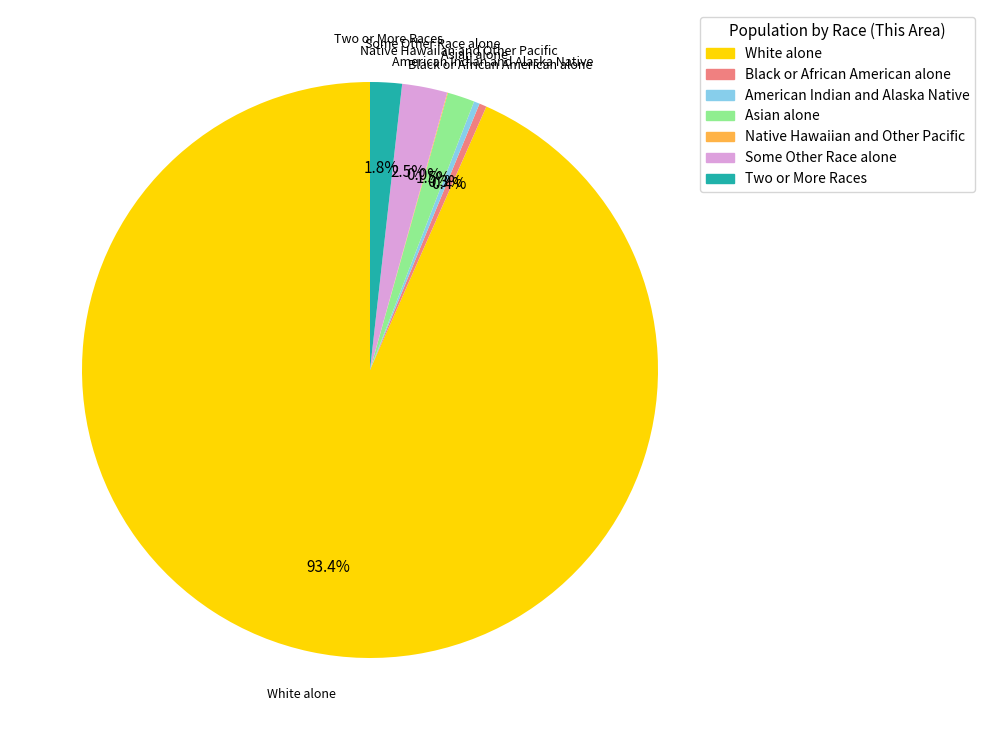

Which slice represents more than half of the pie?

White alone